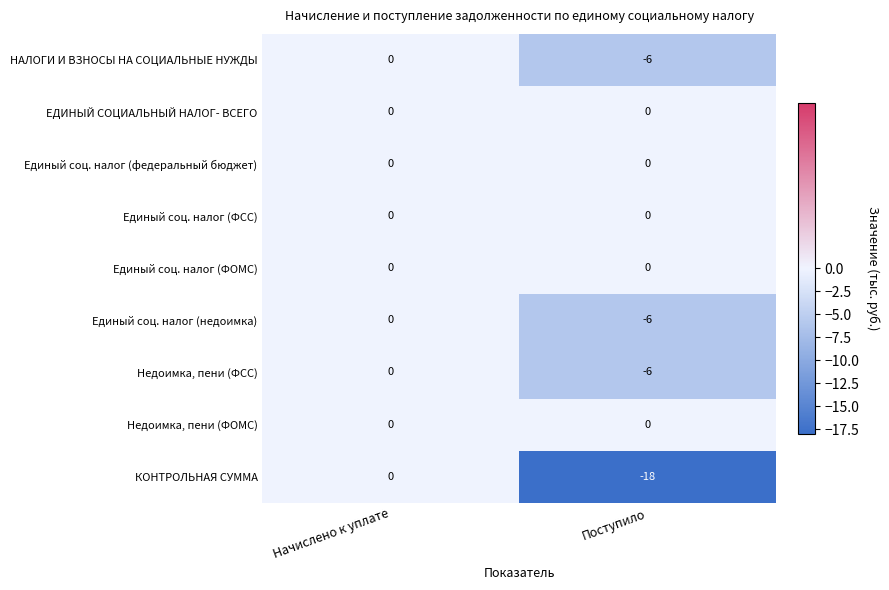

Reading left to right, transcribe all the data shown in this chart.

НАЛОГИ И ВЗНОСЫ НА СОЦИАЛЬНЫЕ НУЖДЫ: 0	-6
ЕДИНЫЙ СОЦИАЛЬНЫЙ НАЛОГ- ВСЕГО: 0	0
Единый соц. налог (федеральный бюджет): 0	0
Единый соц. налог (ФСС): 0	0
Единый соц. налог (ФОМС): 0	0
Единый соц. налог (недоимка): 0	-6
Недоимка, пени (ФСС): 0	-6
Недоимка, пени (ФОМС): 0	0
КОНТРОЛЬНАЯ СУММА: 0	-18